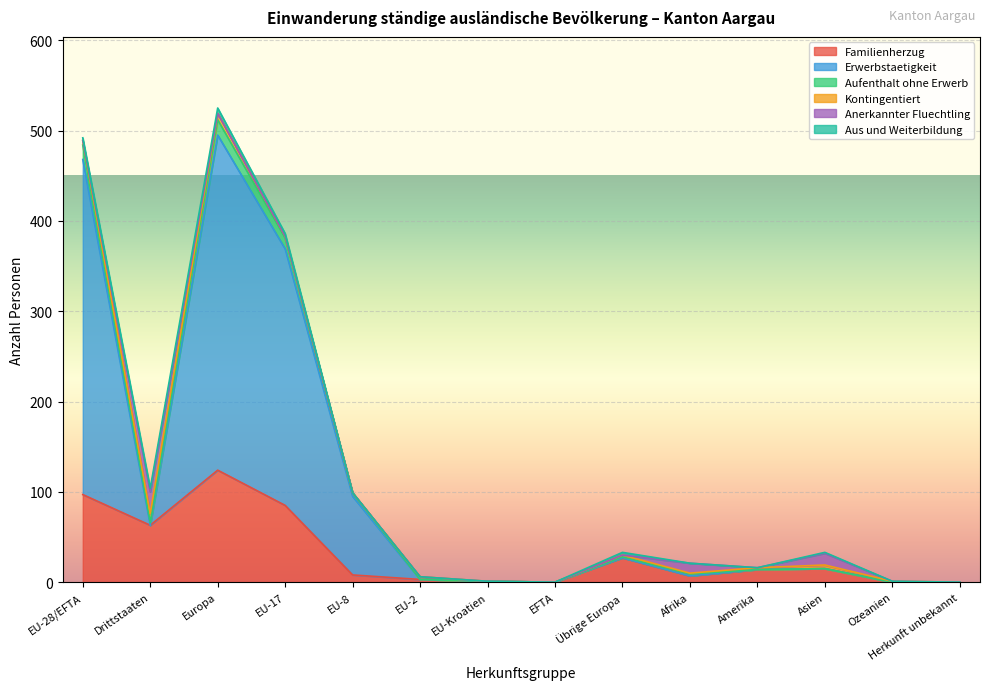

Which category has the highest value in the Familienherzug series?

Europa